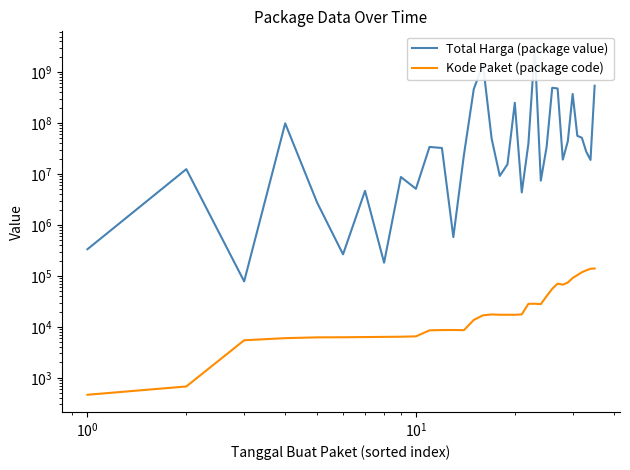

Which series has the largest range (max minus min)?

Total Harga (package value)